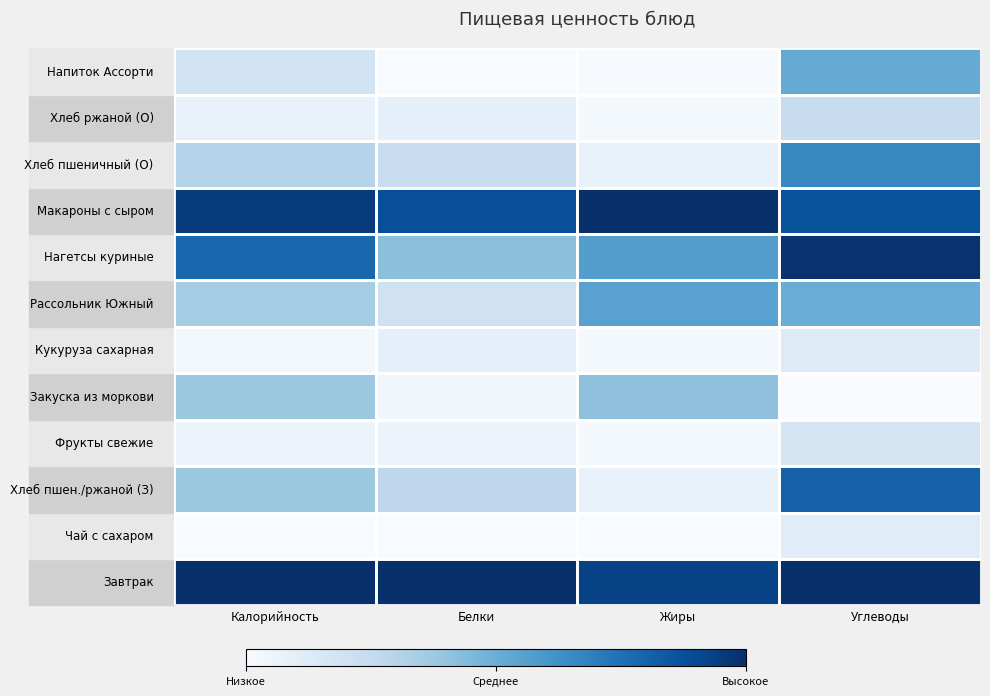

Between Жиры and Углеводы, which is larger?

Углеводы